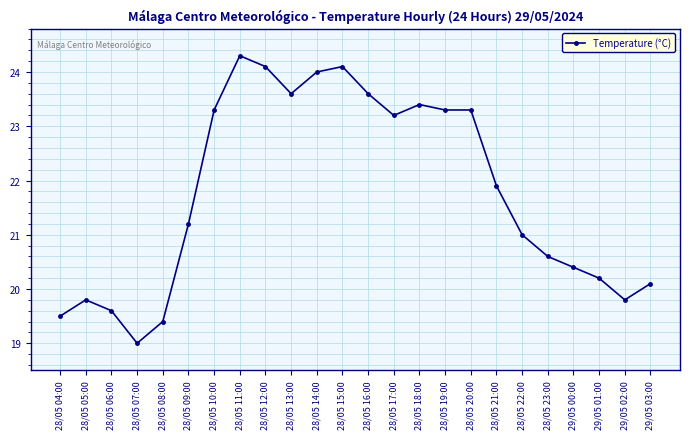

Does the chart display data point markers on the line(s)?

Yes